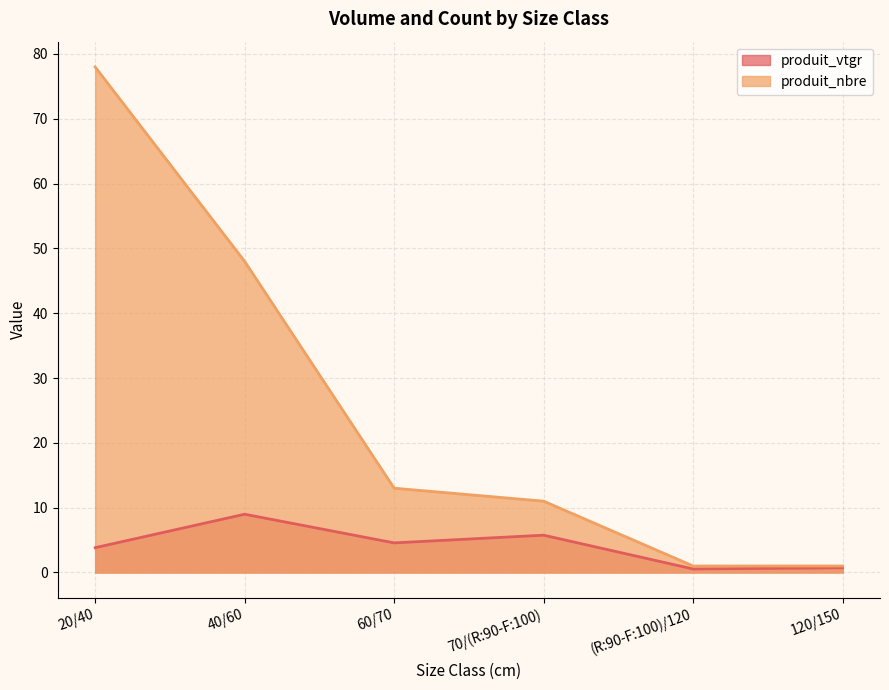

What is the difference between the maximum and second lowest values in the produit_nbre series?

77.0